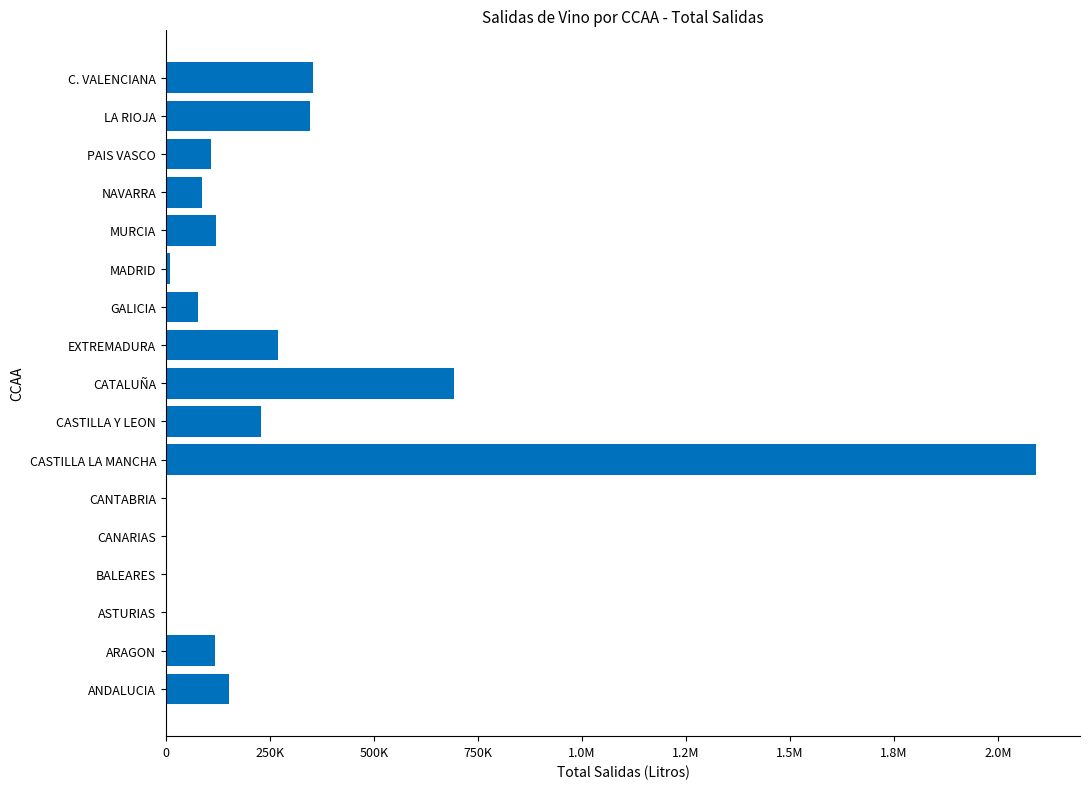

Are the bars horizontal?

Yes